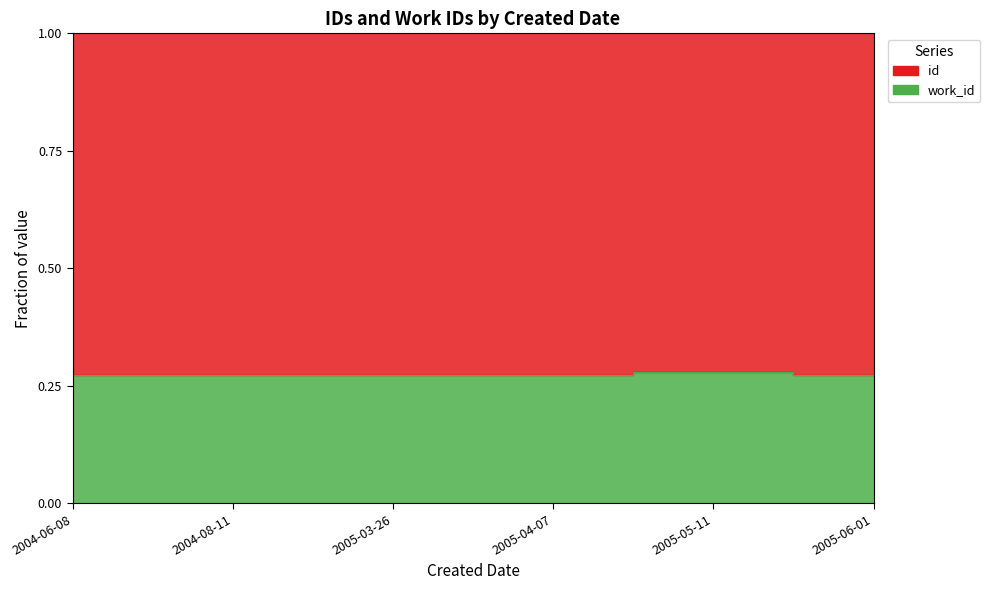

What is the approximate value at 2004-06-08?

0.3